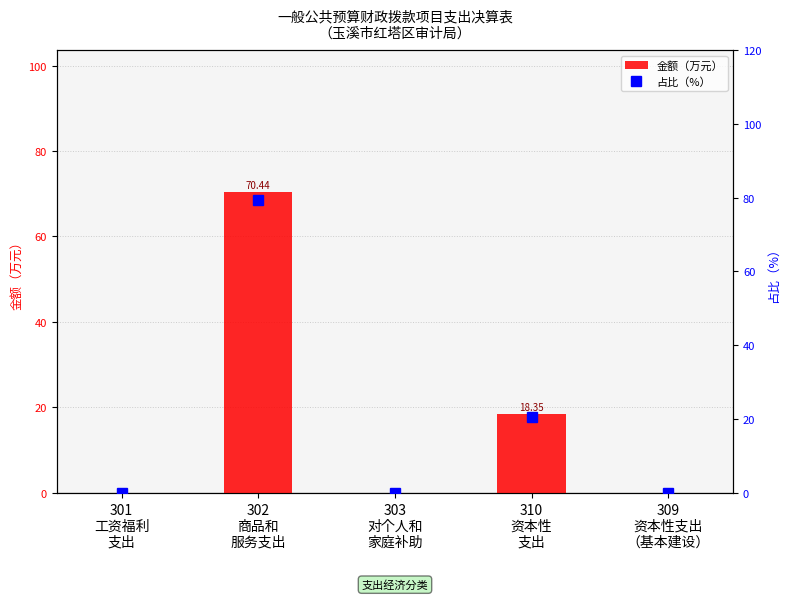

Between 302
商品和
服务支出 and 301
工资福利
支出, which is larger?

302
商品和
服务支出